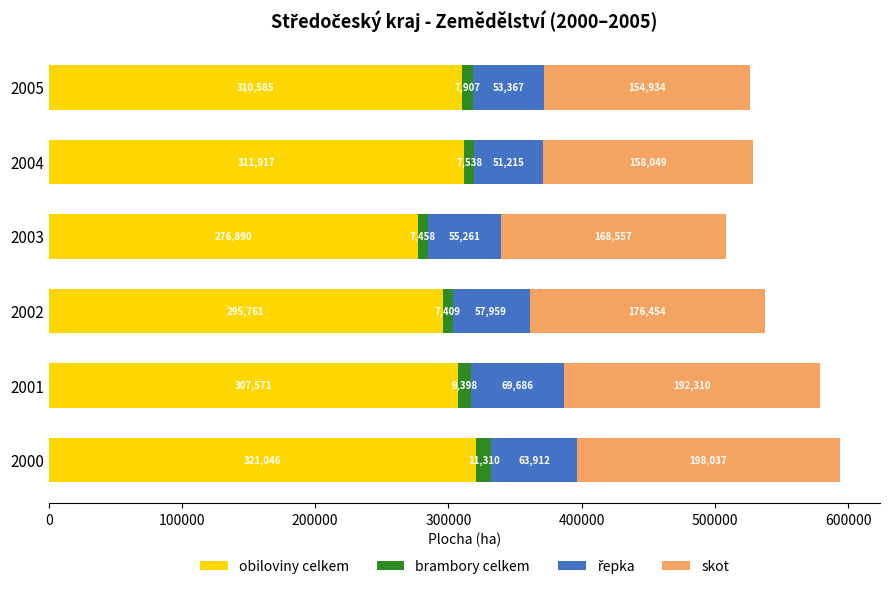

What is the difference between the obiloviny celkem values at 2002 and 2000?

25285